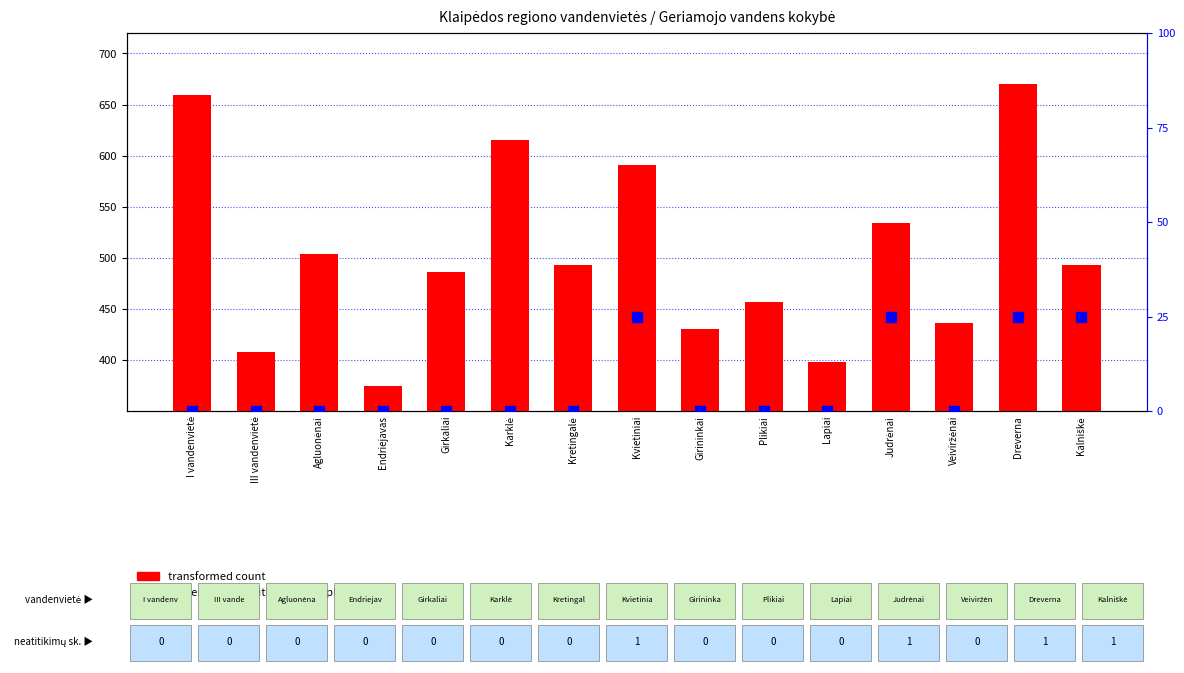

What are all the series names shown in the legend?

transformed count, percentile rank within the sample